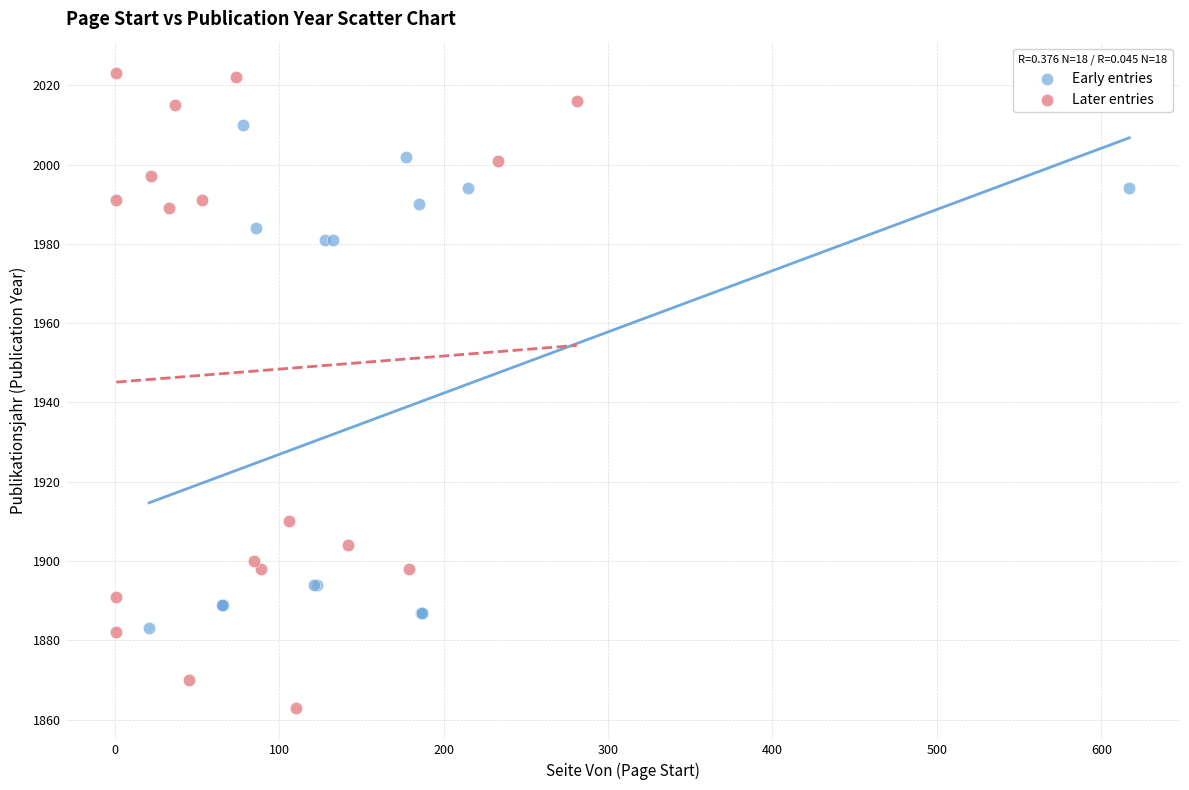

Which series contains the lowest Y value?

Later entries